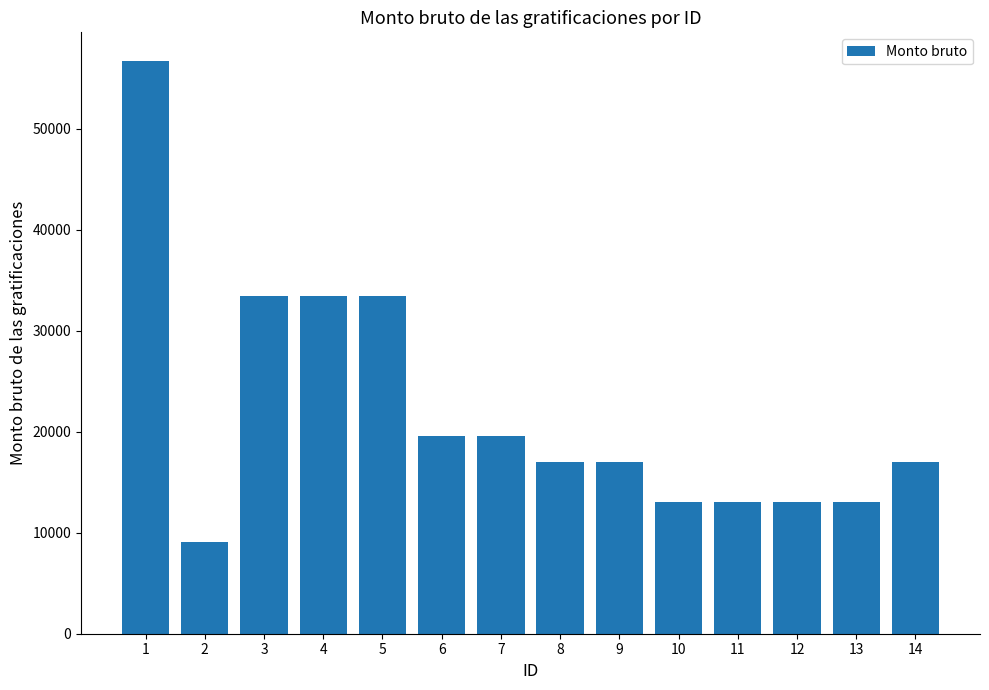

Approximately how many times larger is the value at 2 compared to 6?

0.5